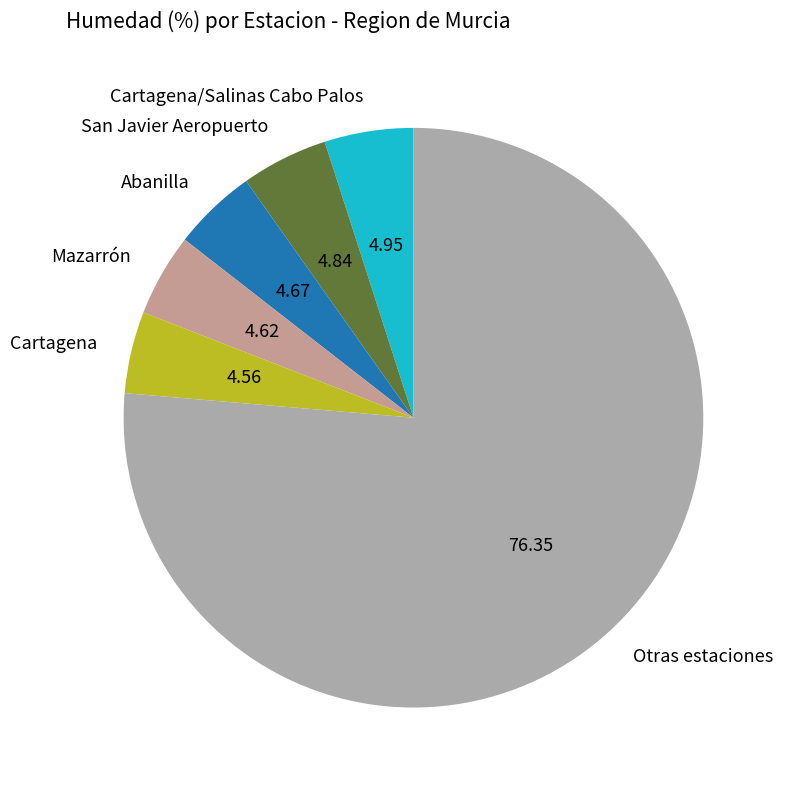

Is there any slice that represents more than half of the pie?

Yes